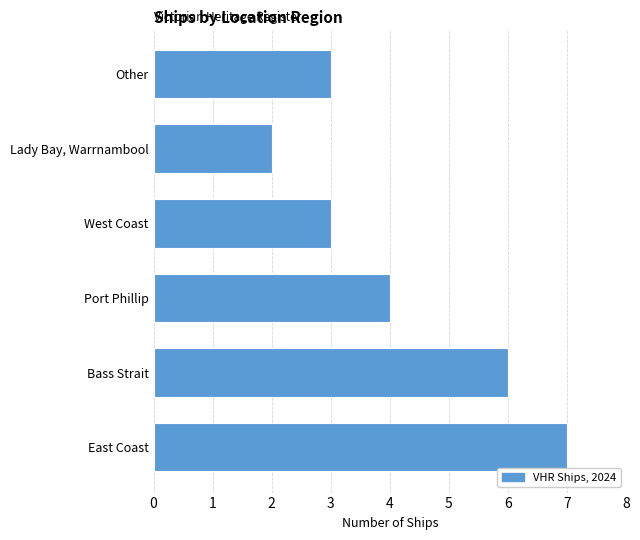

What is the change in value from East Coast to West Coast?

-4